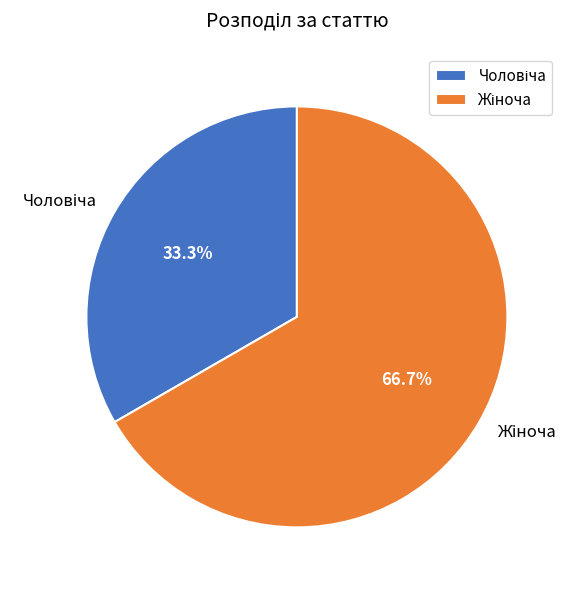

Count the number of slices in the pie.

2